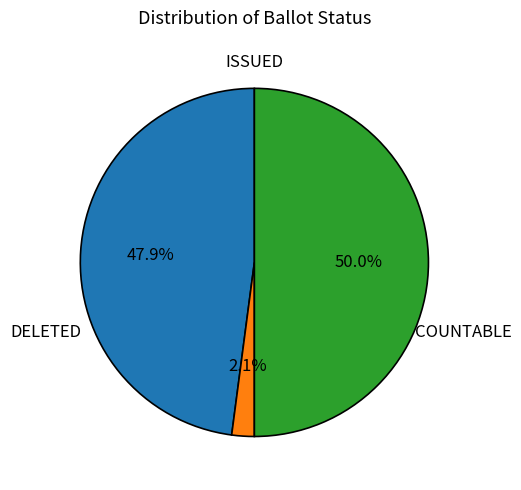

How many slices are in this pie chart?

3